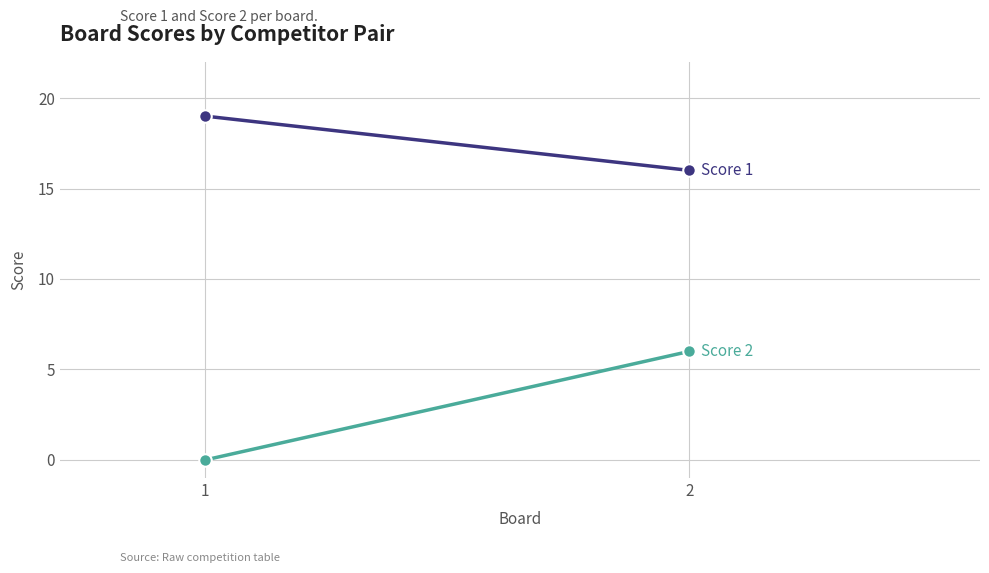

What is the greatest value displayed?

19